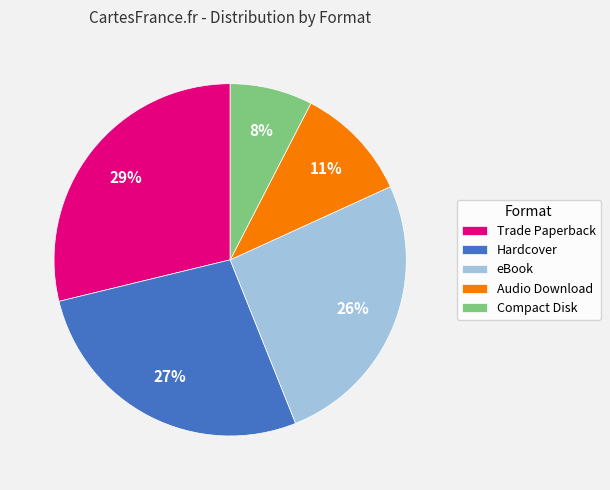

To the nearest percent, what is the combined percentage of Hardcover and Audio Download?

38%